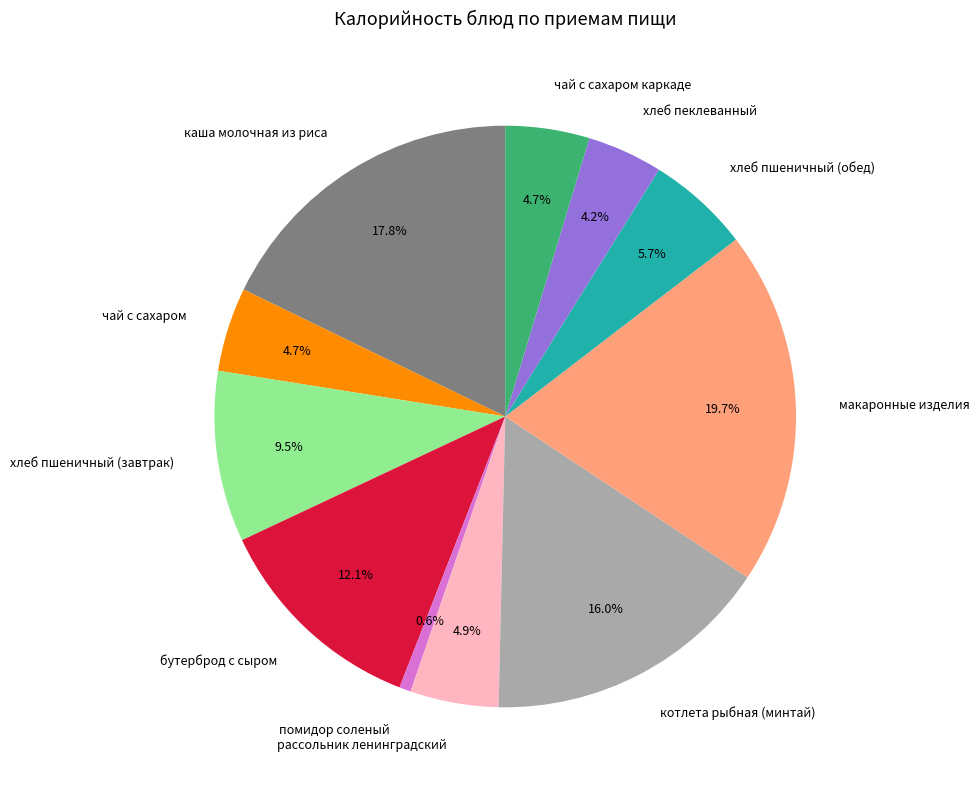

Is хлеб пеклеванный the majority of the pie?

No